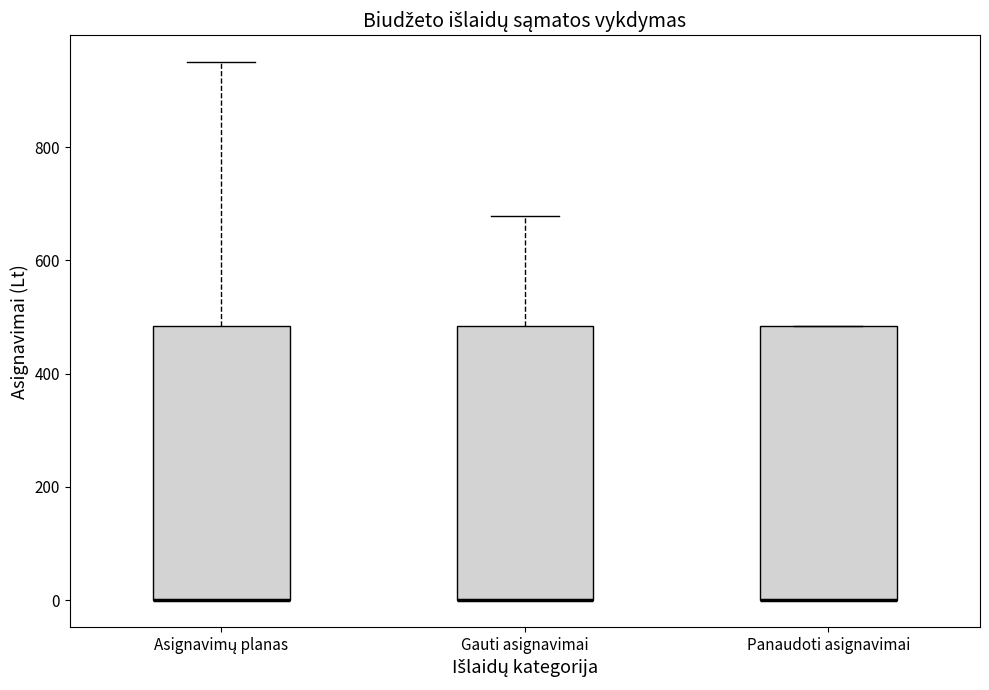

Where is the lower edge of the box for Panaudoti asignavimai on the y-axis? The values are not printed on the chart, so give them approximately, as read against the axis.

0